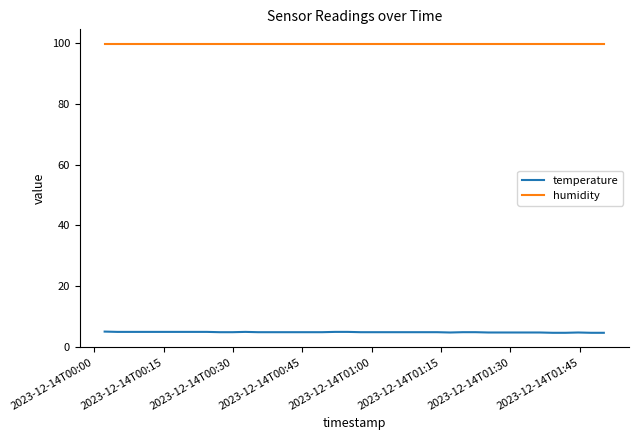

What is the minimum value shown in the chart?

4.6